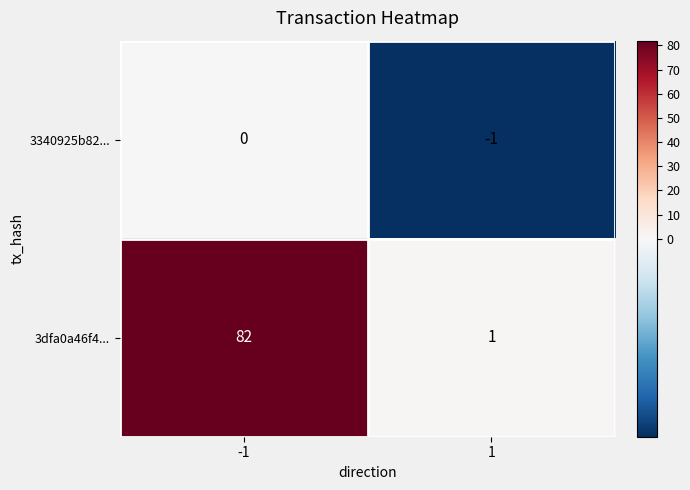

What is the sum of the 3dfa0a46f4... values at -1 and 1?

83